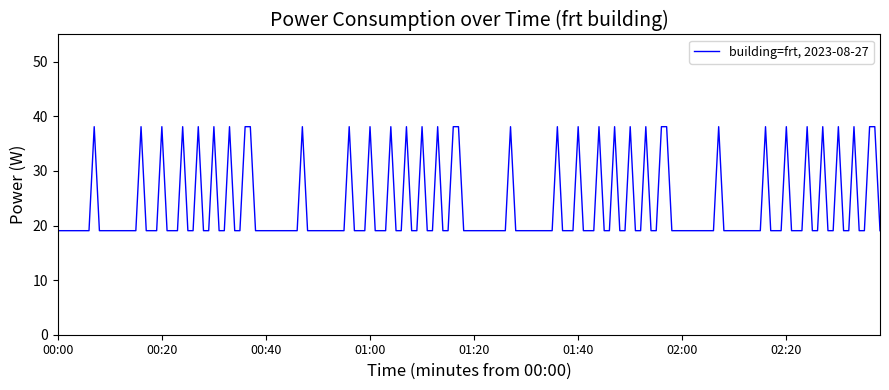

What is the minimum value shown in the chart?

19.1